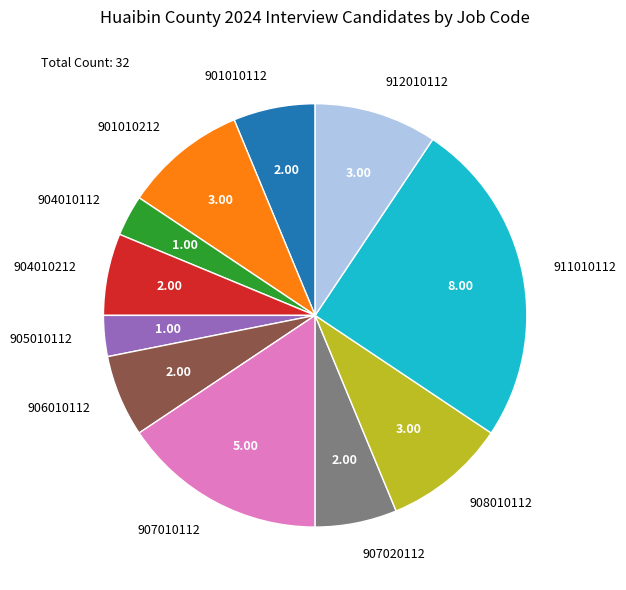

Is it true that 904010112 is 3% of the pie?

True